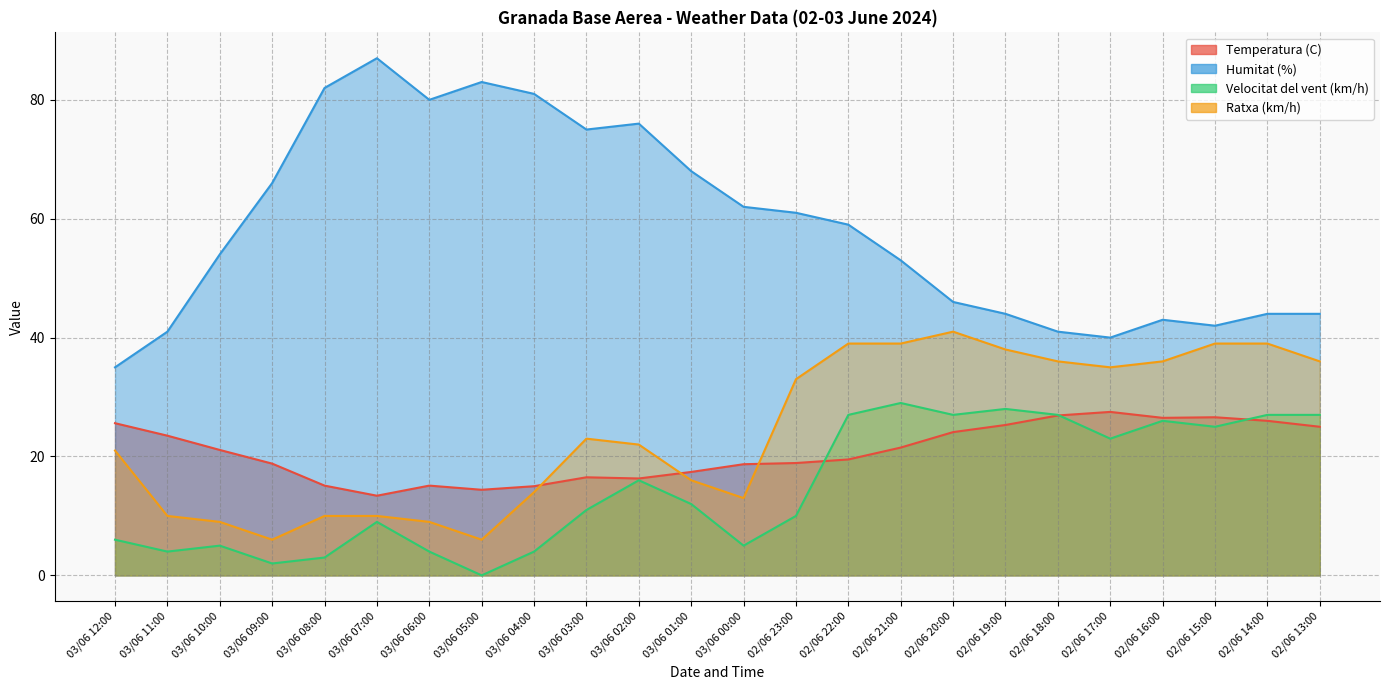

Where does the Ratxa (km/h) series first go above 23?

02/06 23:00